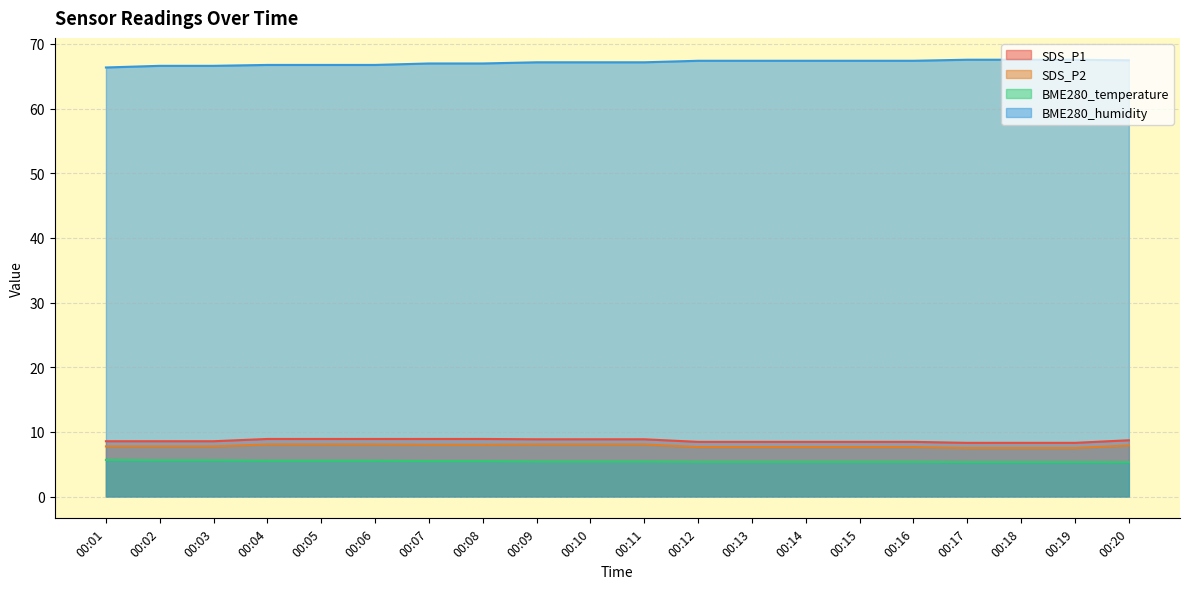

At 00:01, list the series in order from smallest to largest.

BME280_temperature, SDS_P2, SDS_P1, BME280_humidity